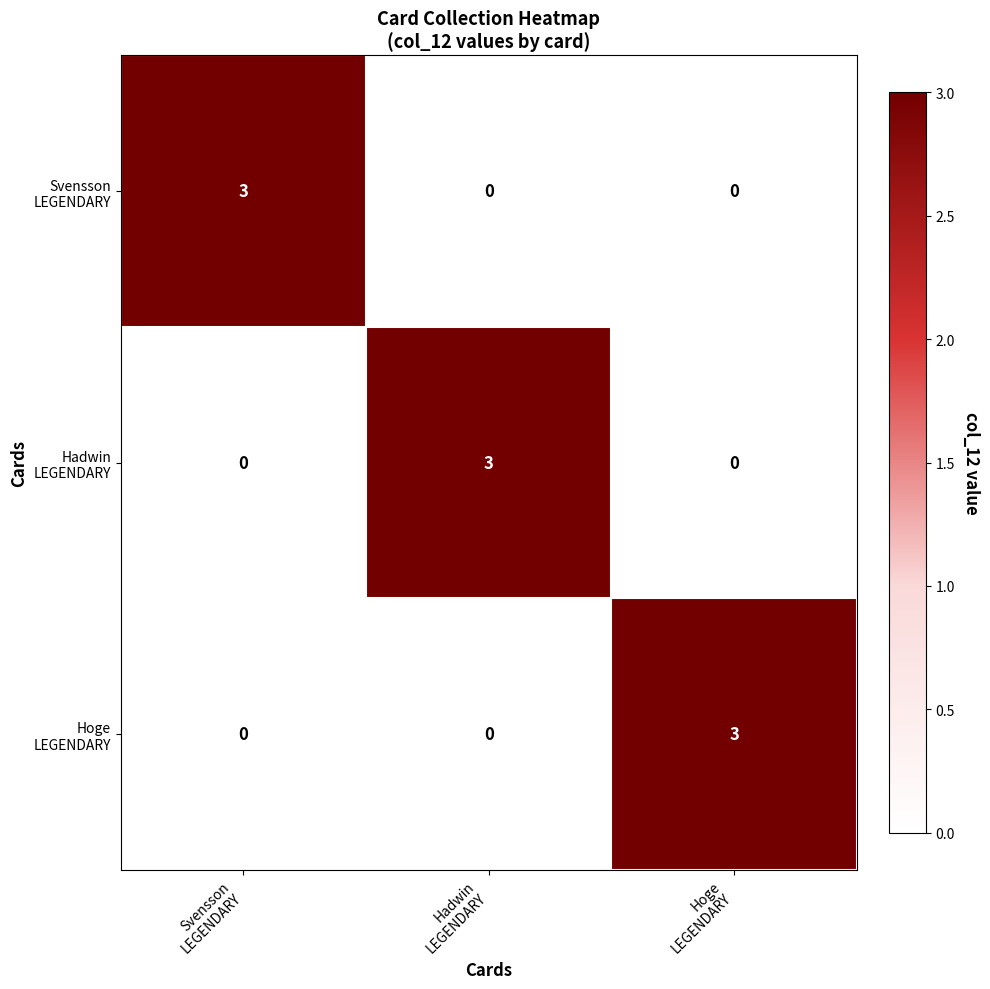

At how many categories does at least one series exceed 2?

3